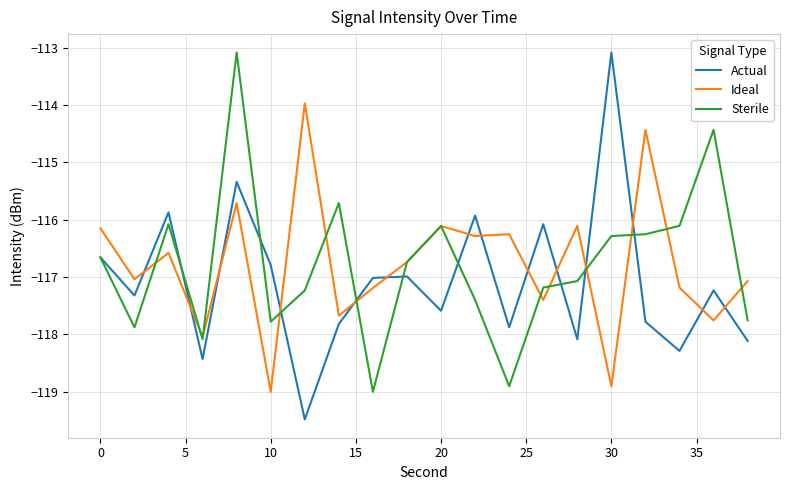

What is the smallest value displayed?

-119.5